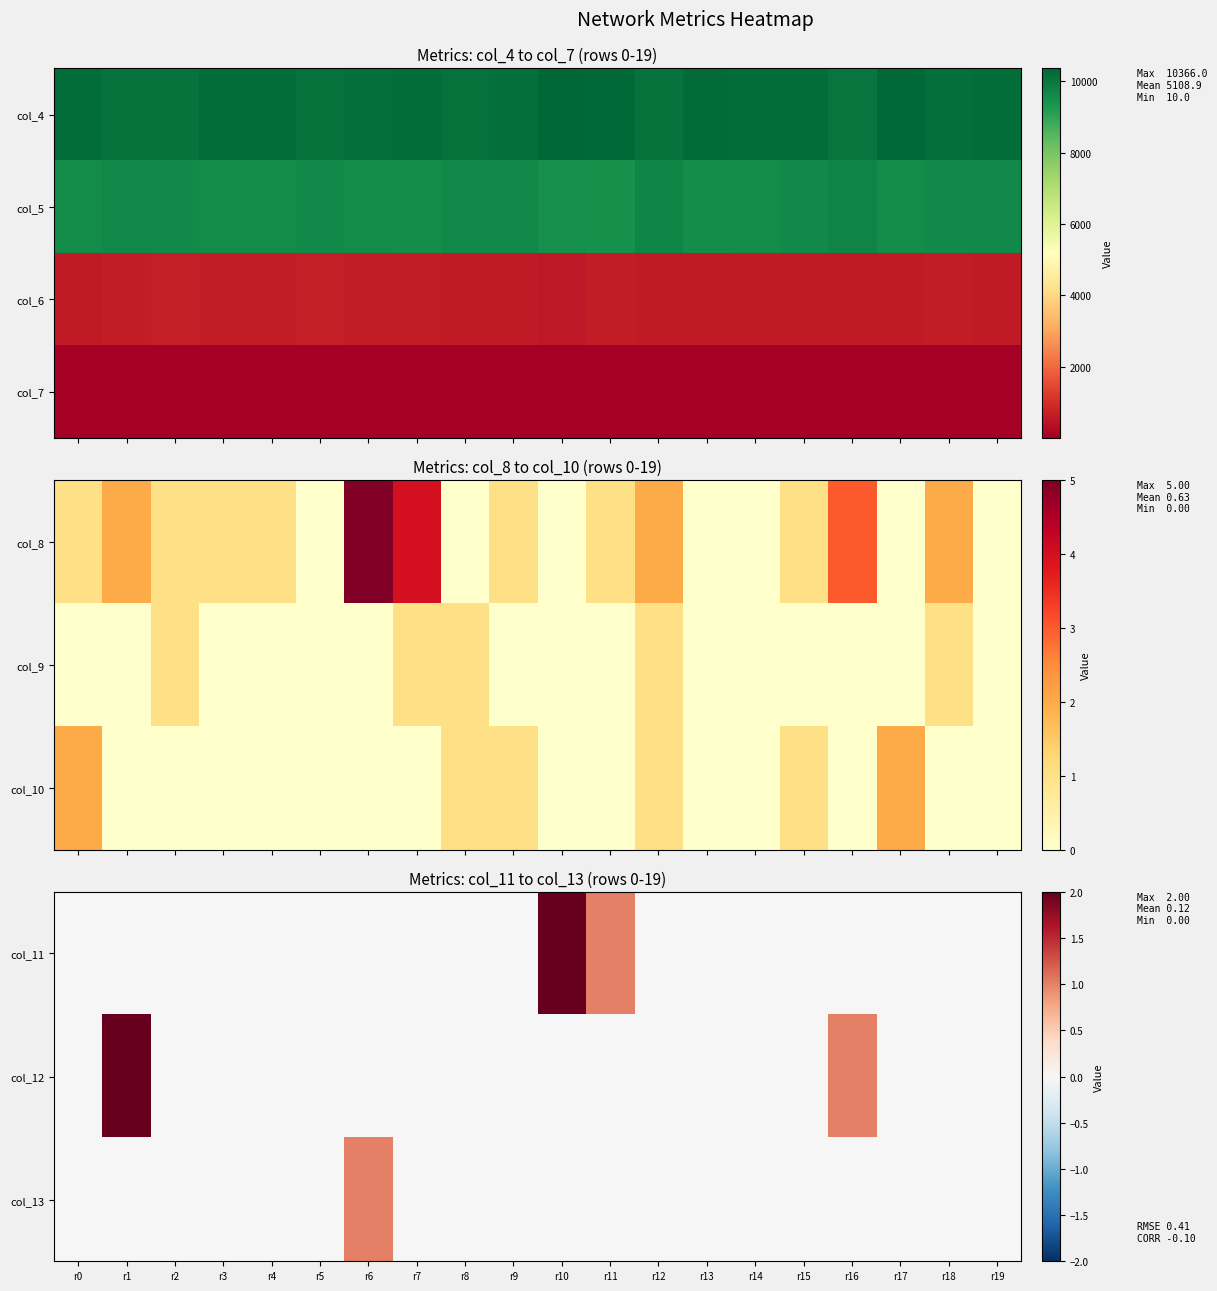

Is it true that col_13 equals 1 at r14?

False